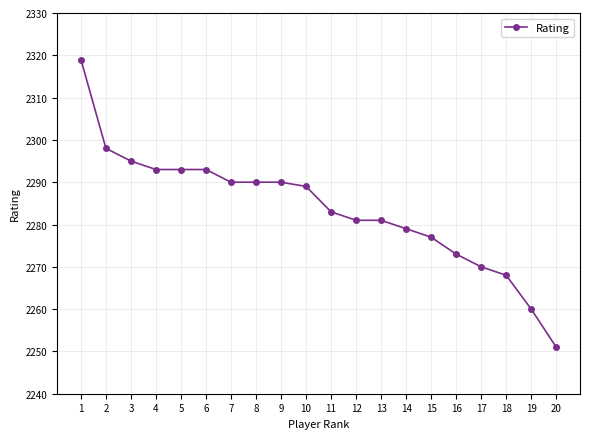

What is the sum of the values at 1 and 5?

4612